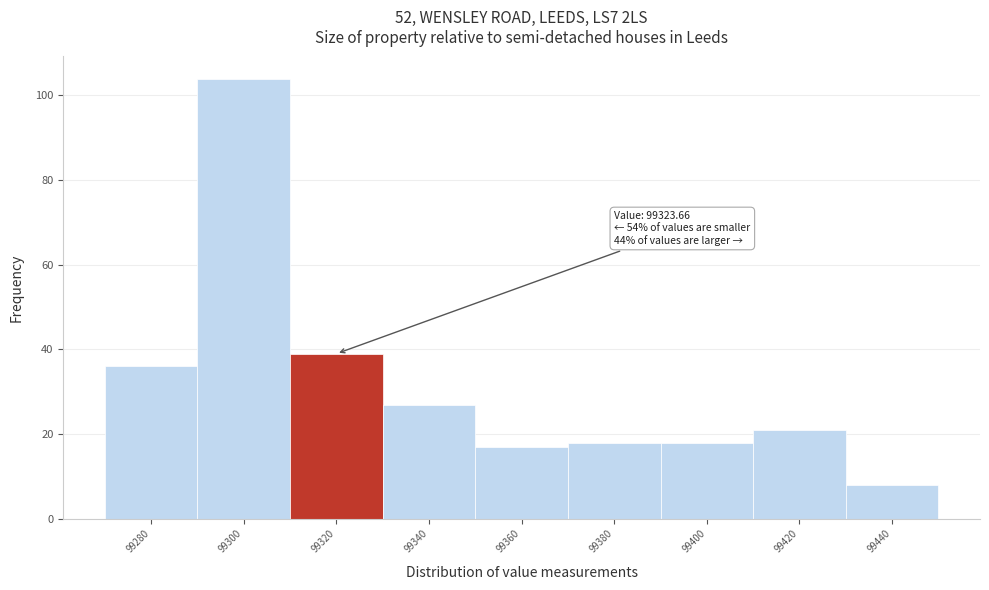

Reading left to right, what are all the values shown in this chart?

99280=36	99300=104	99320=39	99340=27	99360=17	99380=18	99400=18	99420=21	99440=8